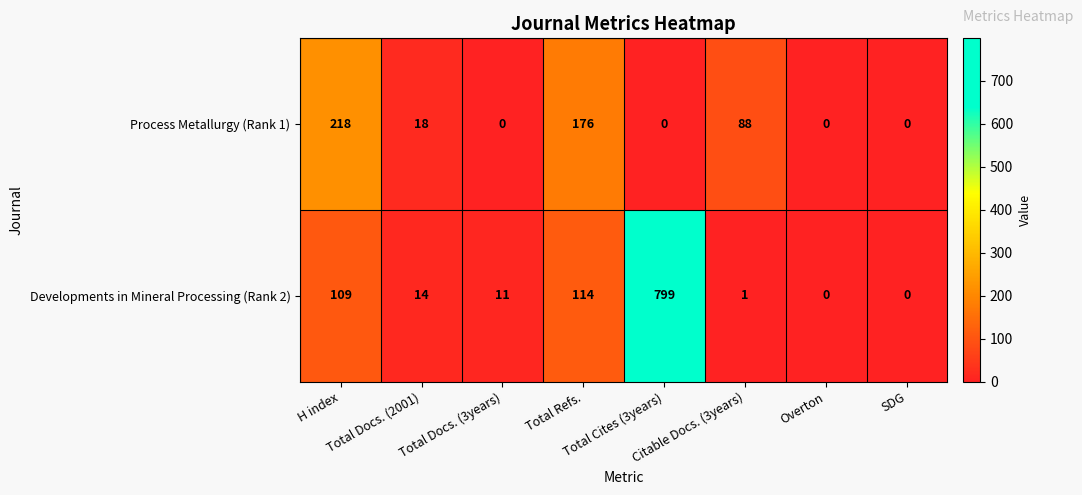

Which series has the largest total across all categories?

Developments in Mineral Processing (Rank 2)